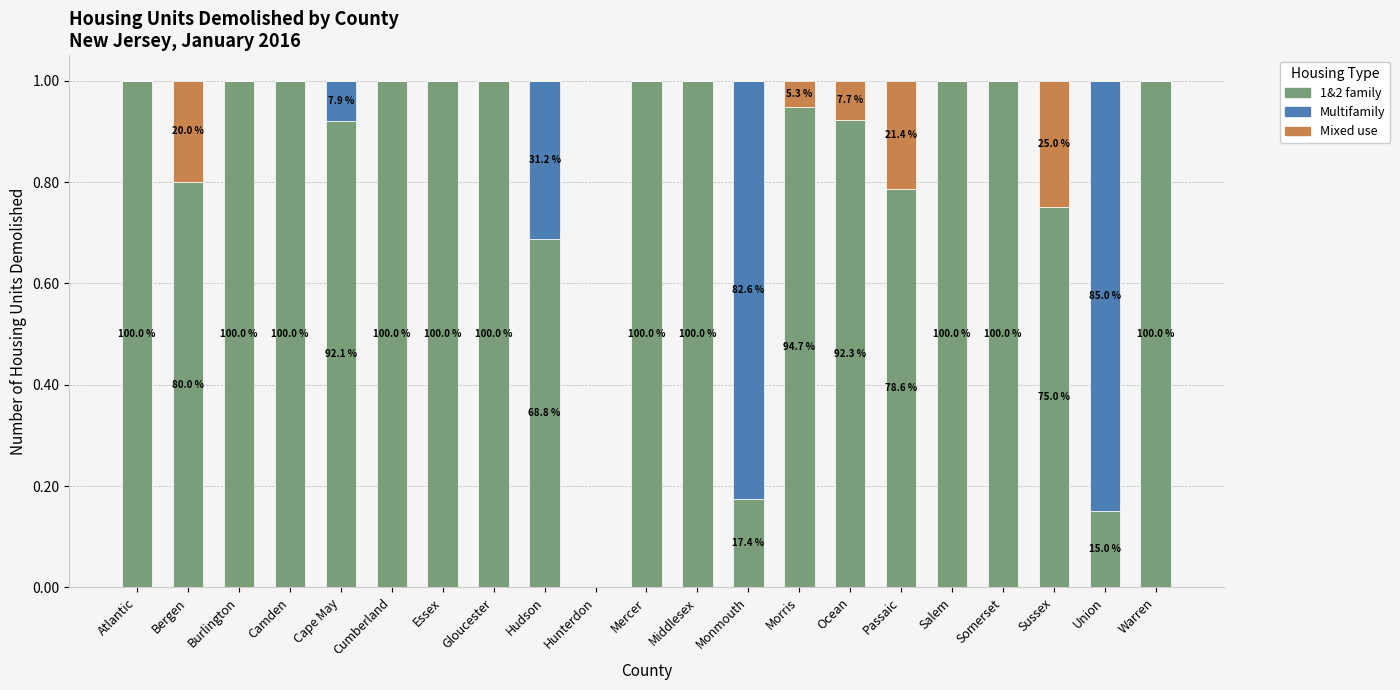

At which label is 1&2 family closest to 0?

Hunterdon